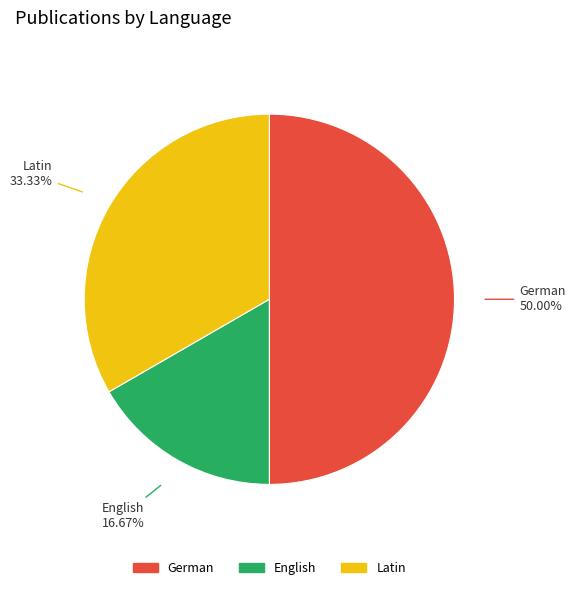

How many slices are in this pie chart?

3